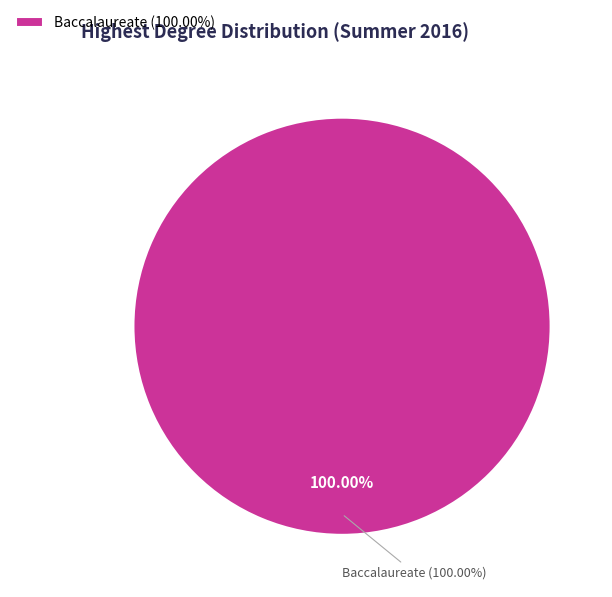

Does Baccalaureate represent more than half of the total?

Yes